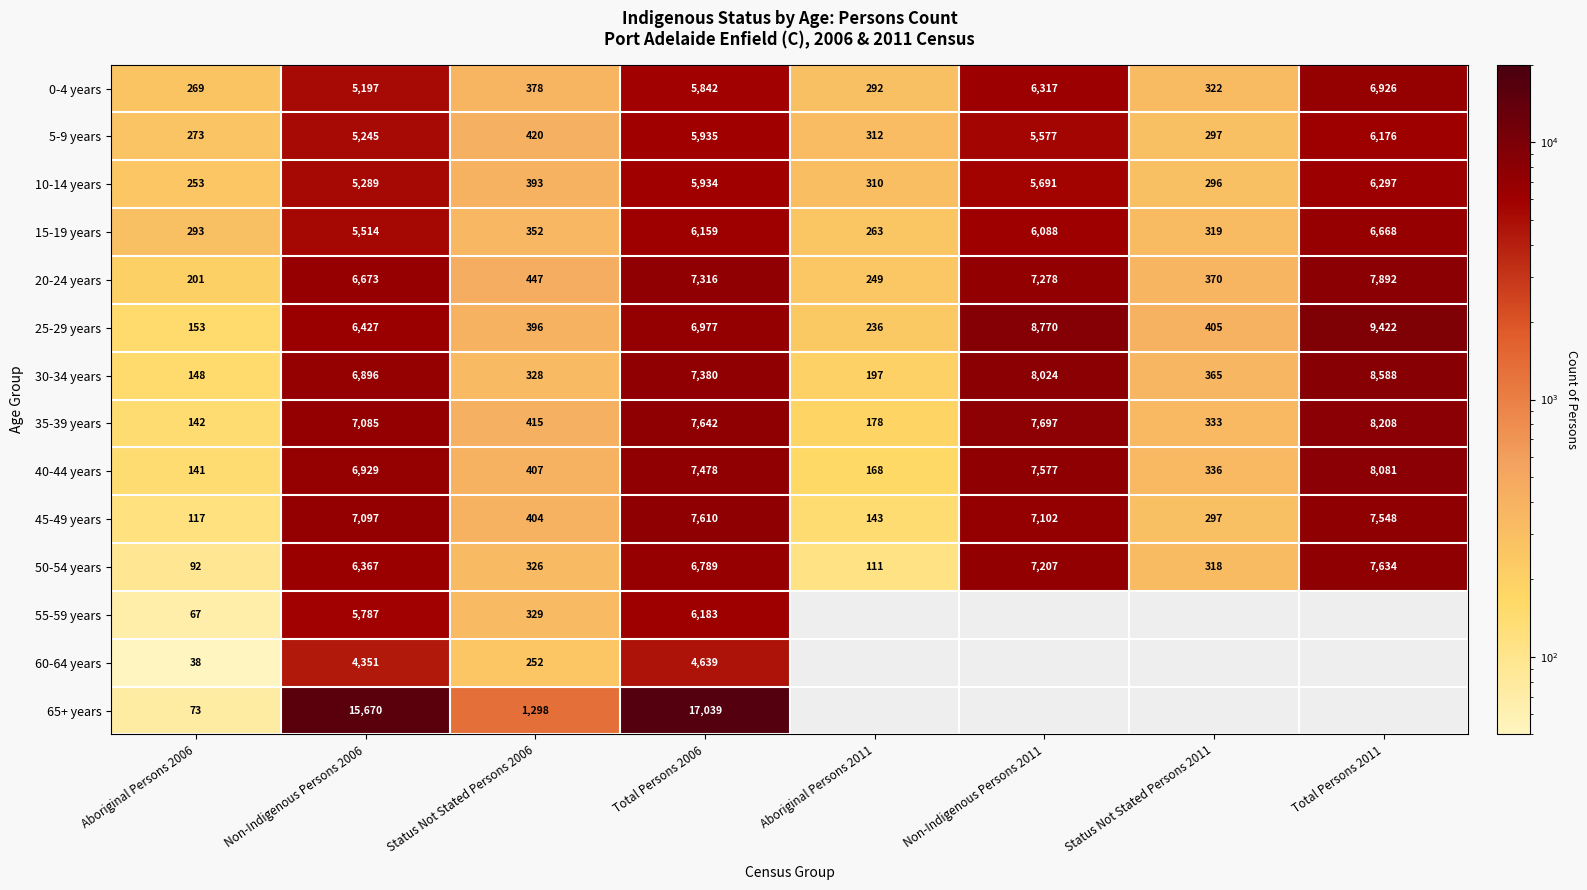

True or false: 15-19 years has a value of 6668 at Total Persons 2011.

True